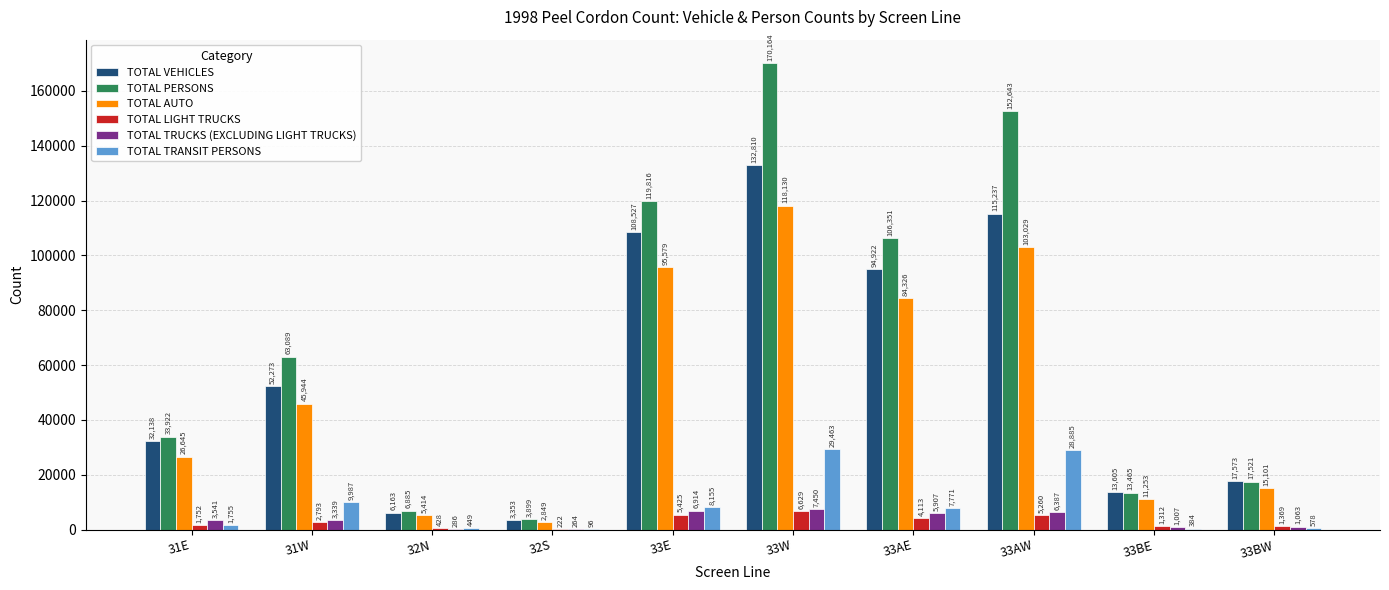

Reading right to left, list all the values displayed in this chart.

TOTAL VEHICLES: 17573	13605	115237	94922	132810	108527	3353	6163	52273	32138
TOTAL PERSONS: 17521	13465	152643	106351	170164	119816	3899	6885	63089	33922
TOTAL AUTO: 15101	11253	103029	84326	118130	95579	2849	5414	45944	26645
TOTAL LIGHT TRUCKS: 1369	1312	5260	4113	6629	5425	222	428	2793	1752
TOTAL TRUCKS (EXCLUDING LIGHT TRUCKS): 1063	1007	6387	5907	7450	6914	264	286	3339	3541
TOTAL TRANSIT PERSONS: 578	384	28885	7771	29463	8155	96	449	9987	1755